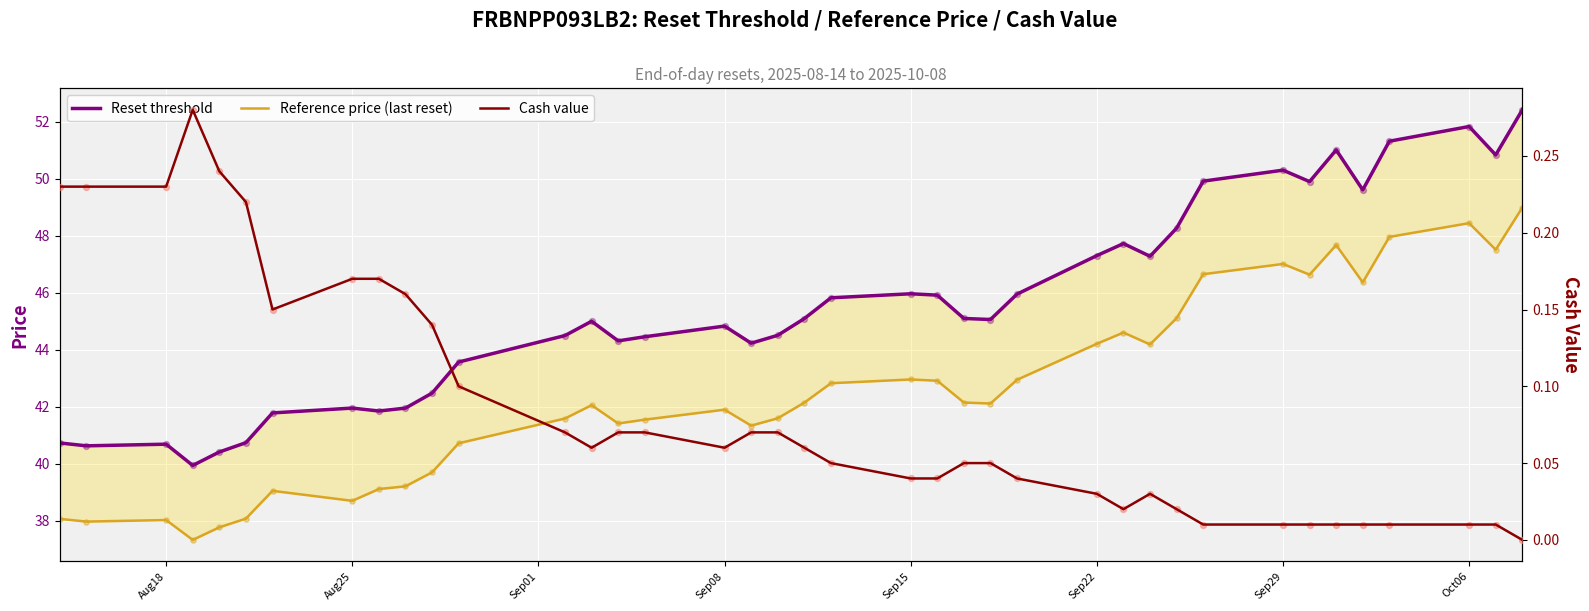

Which series contains the lowest Y value?

Cash value